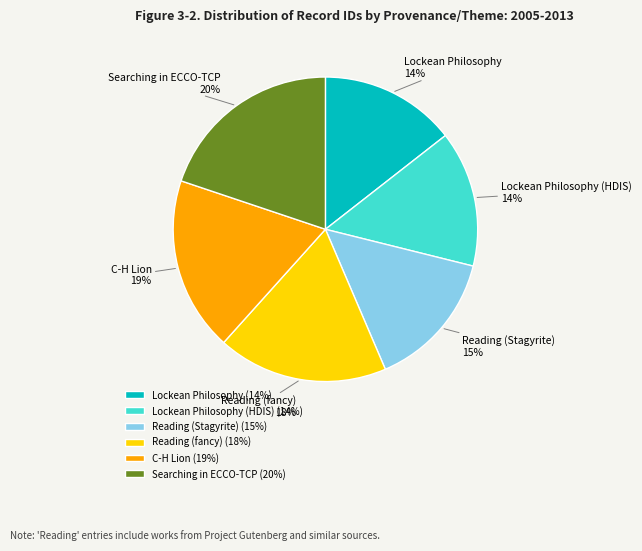

To the nearest percent, what portion does C-H Lion represent?

19%